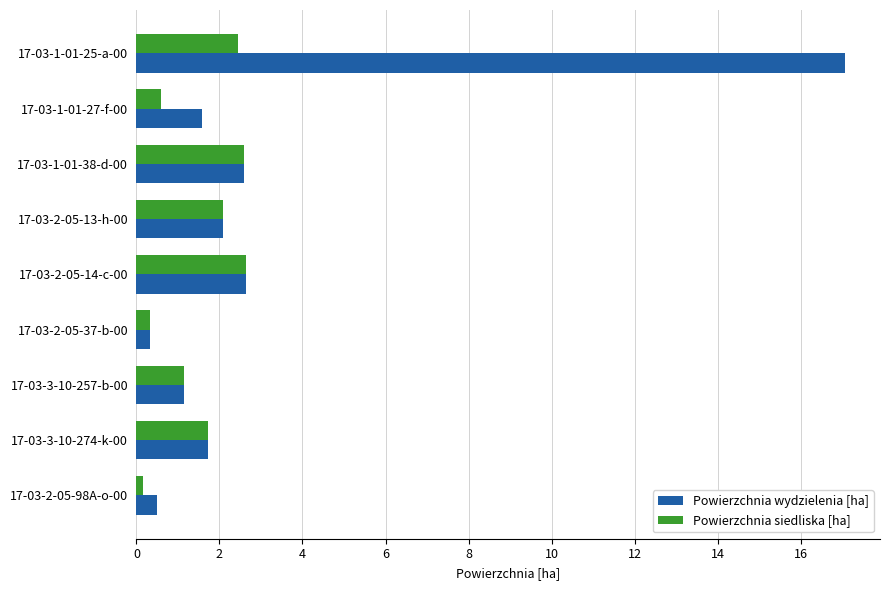

What are all the series names shown in the legend?

Powierzchnia wydzielenia [ha], Powierzchnia siedliska [ha]